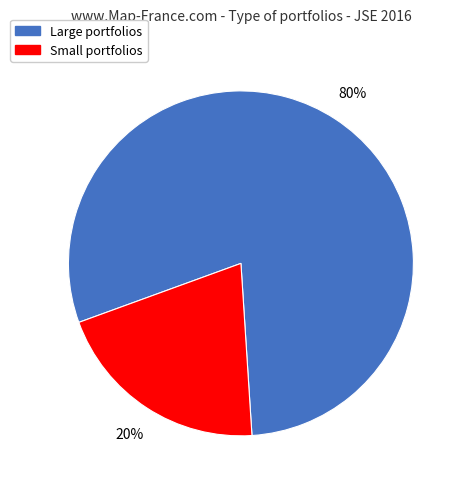

Does any single category account for the majority?

Yes